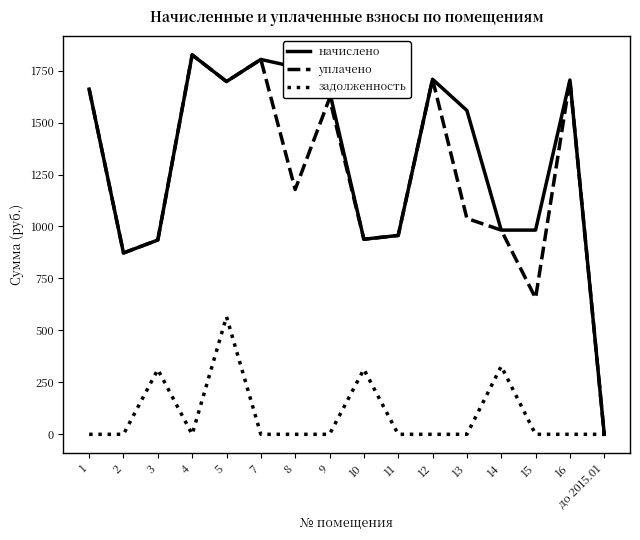

The value of уплачено at 2 is 872.5. True or false?

True